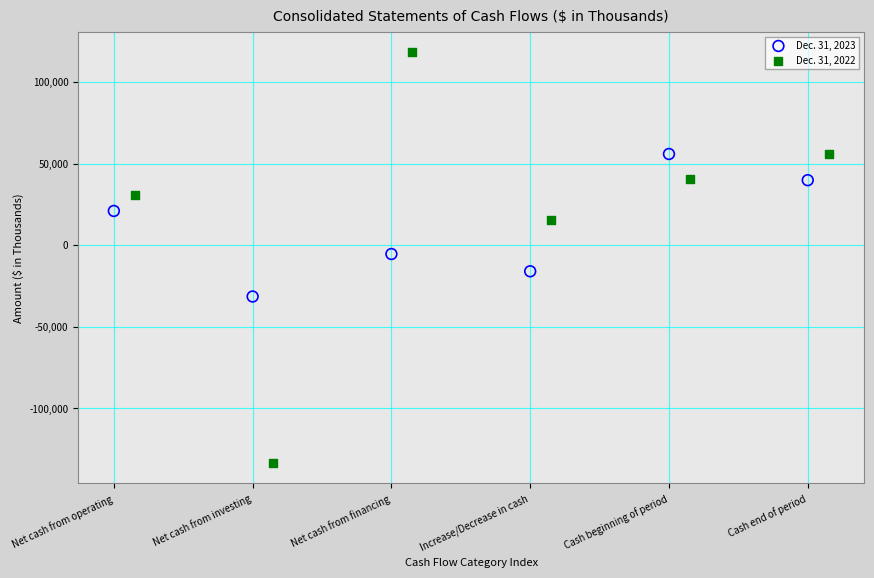

Which series reaches the minimum Y coordinate?

Dec. 31, 2022